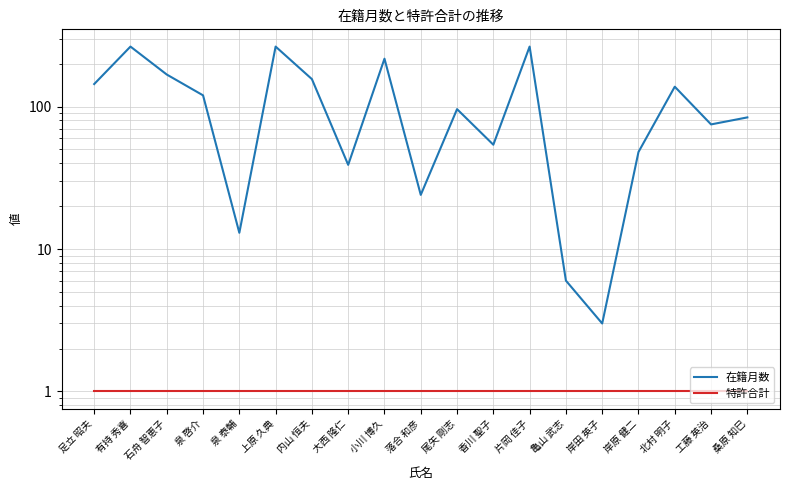

True or false: 特許合計 and 在籍月数 intersect in this chart.

False